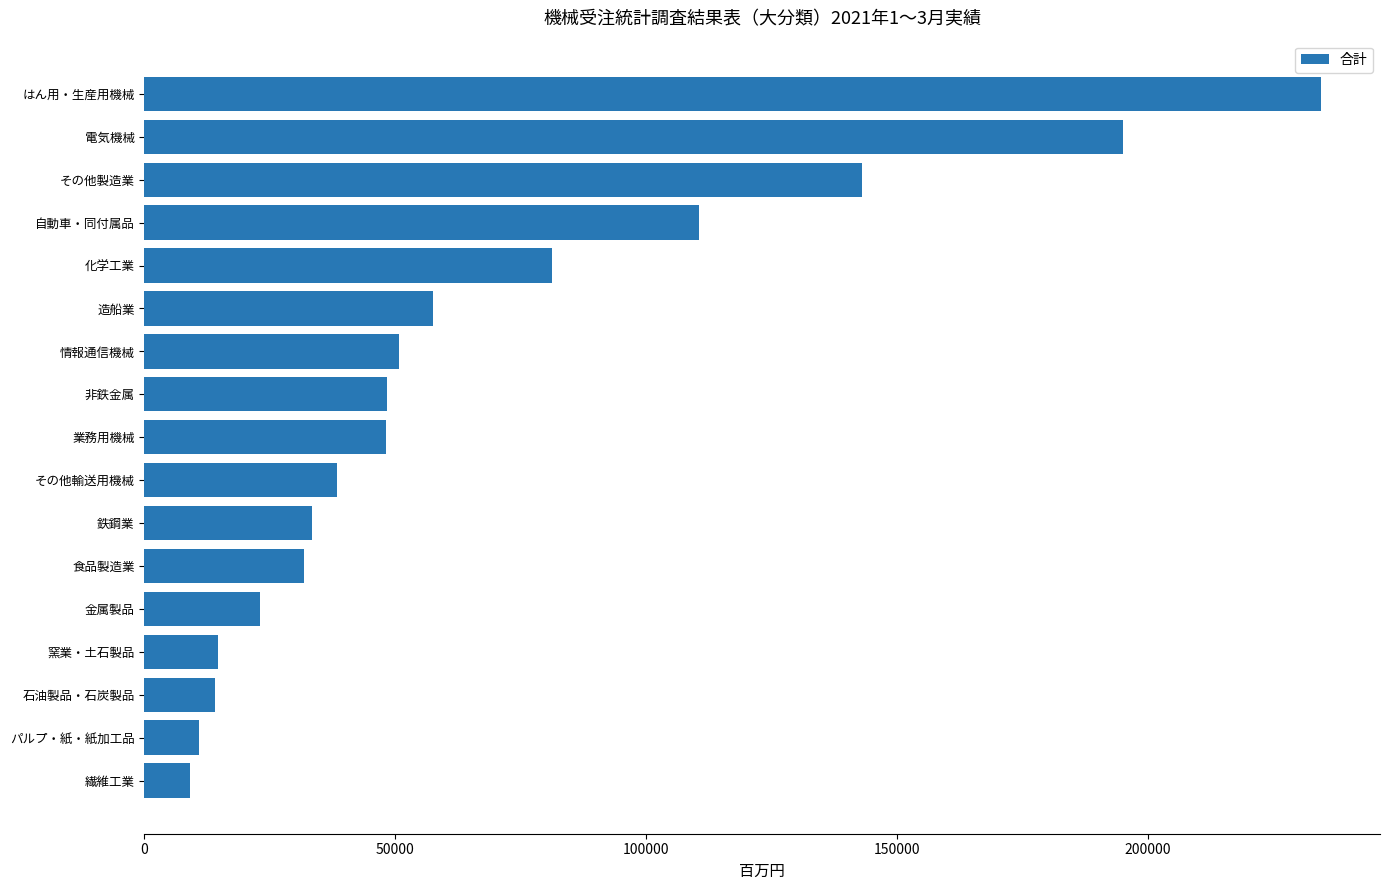

True or false: the data shows 26436 at 自動車・同付属品.

False